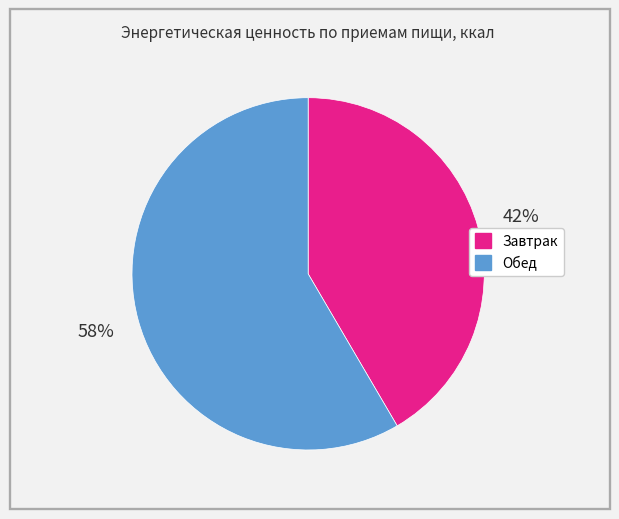

Count the number of slices in the pie.

2